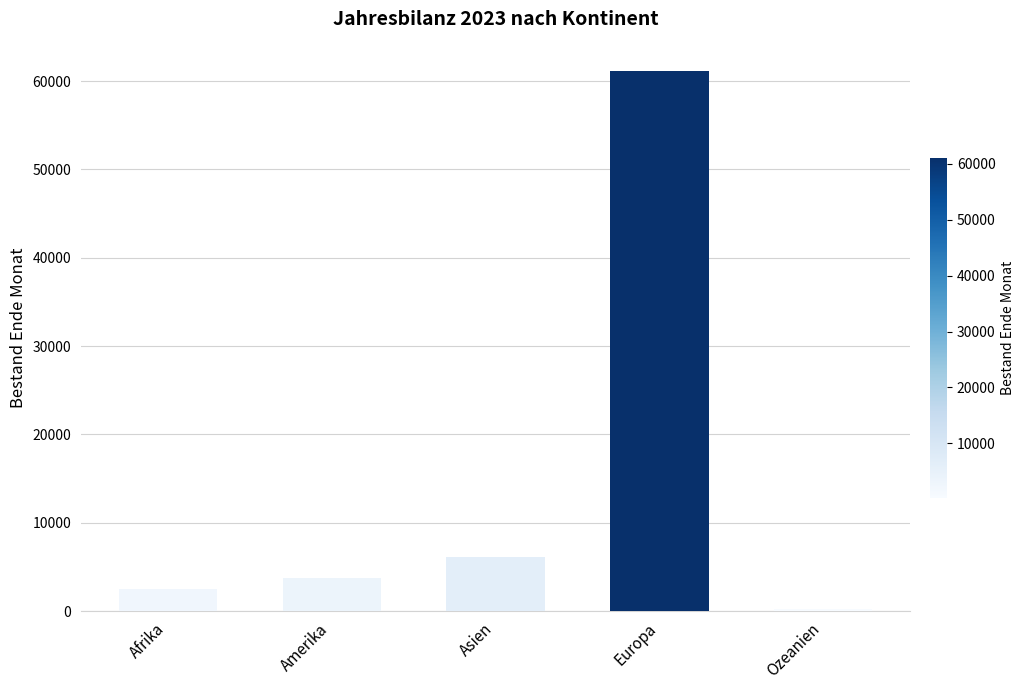

Rank the categories by value from lowest to highest.

Ozeanien, Afrika, Amerika, Asien, Europa